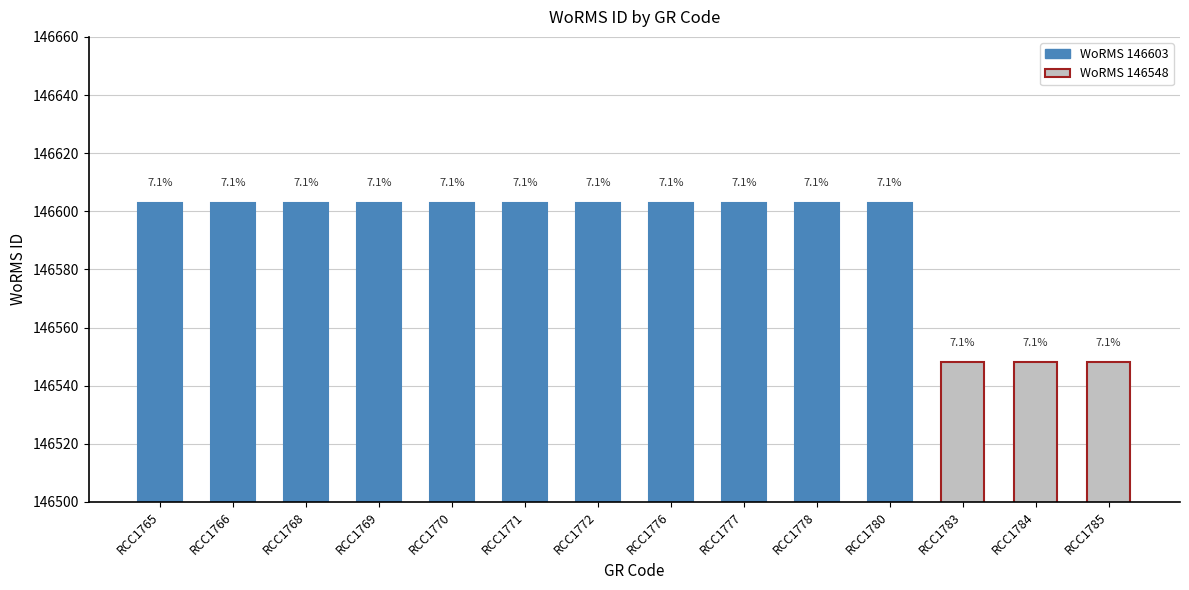

Does the chart contain any negative values?

No